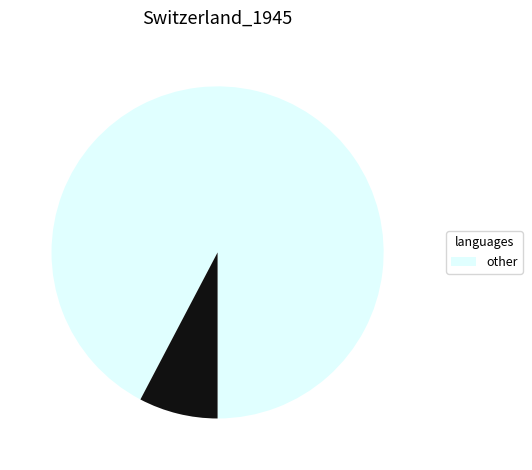

How many segments does this pie chart have?

2